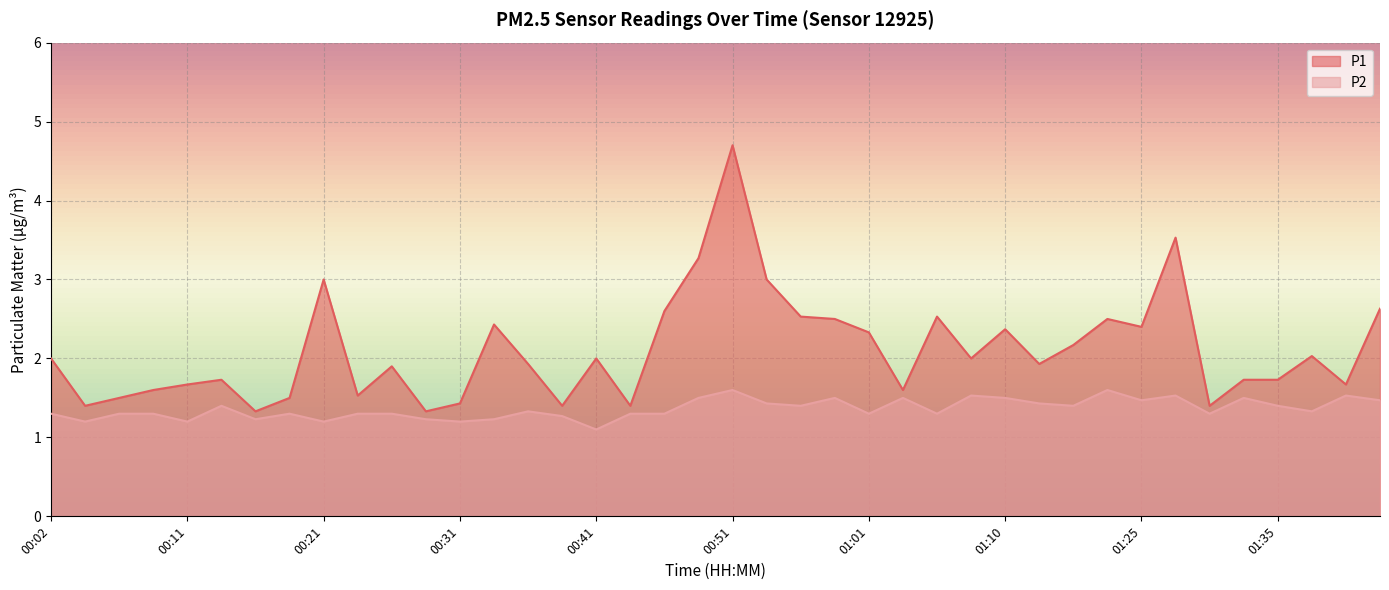

Does the chart display data point markers on the line(s)?

No